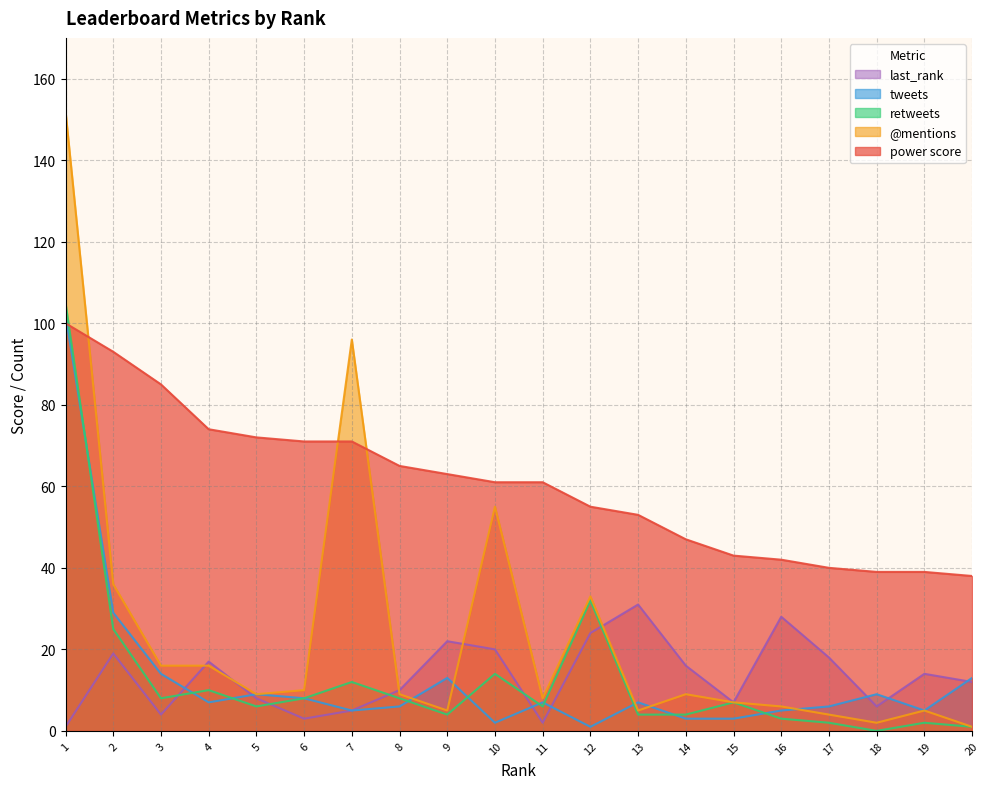

How many categories are shown in the chart?

20